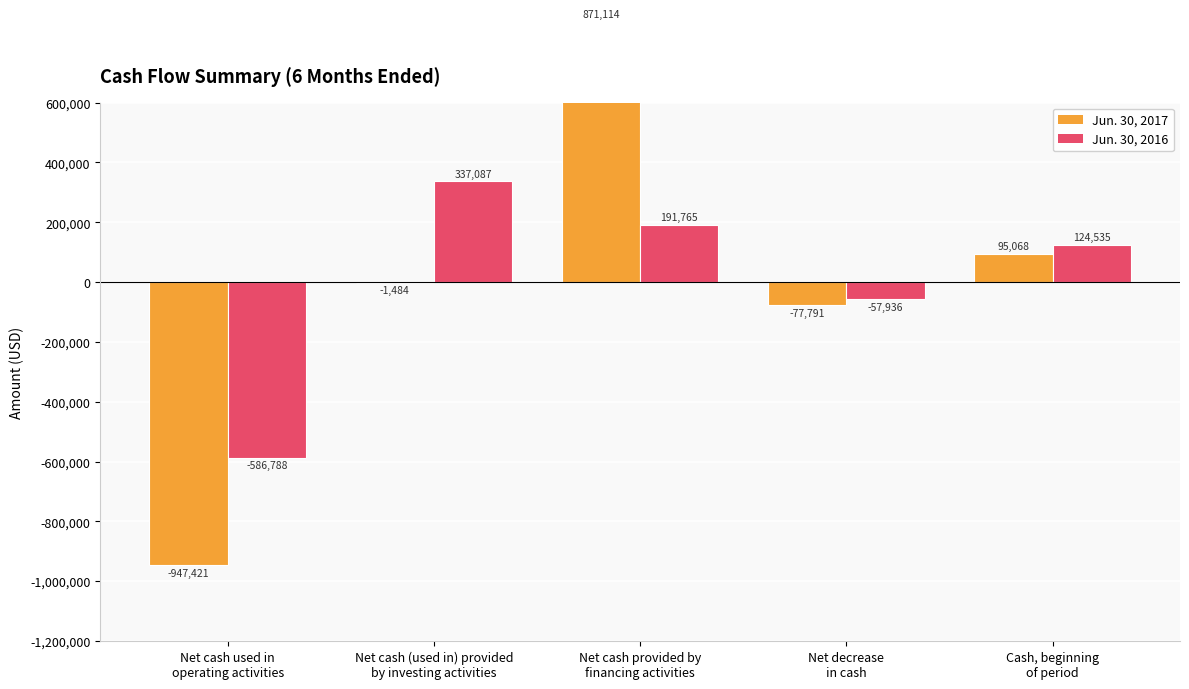

What is the difference between the highest and lowest values at Net cash provided by
financing activities?

679349